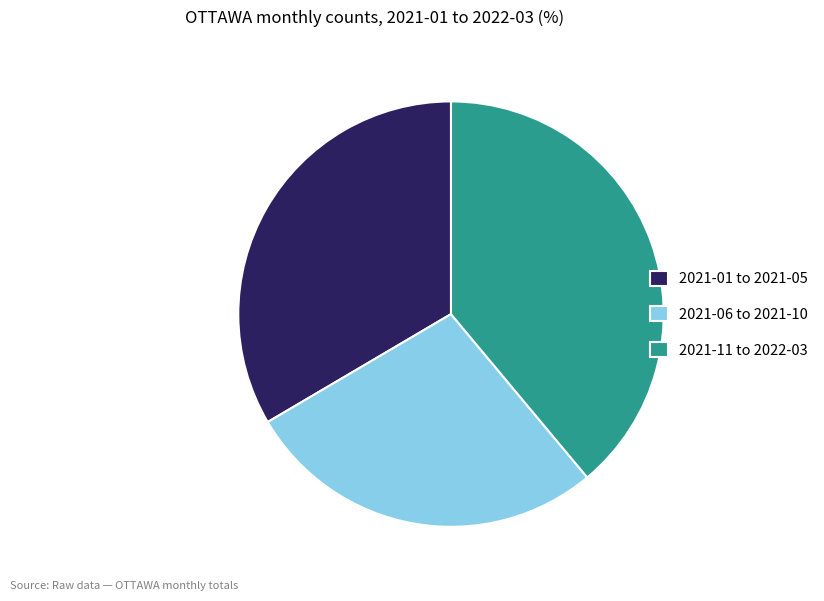

Rank the categories by value from highest to lowest.

2021-11 to 2022-03, 2021-01 to 2021-05, 2021-06 to 2021-10